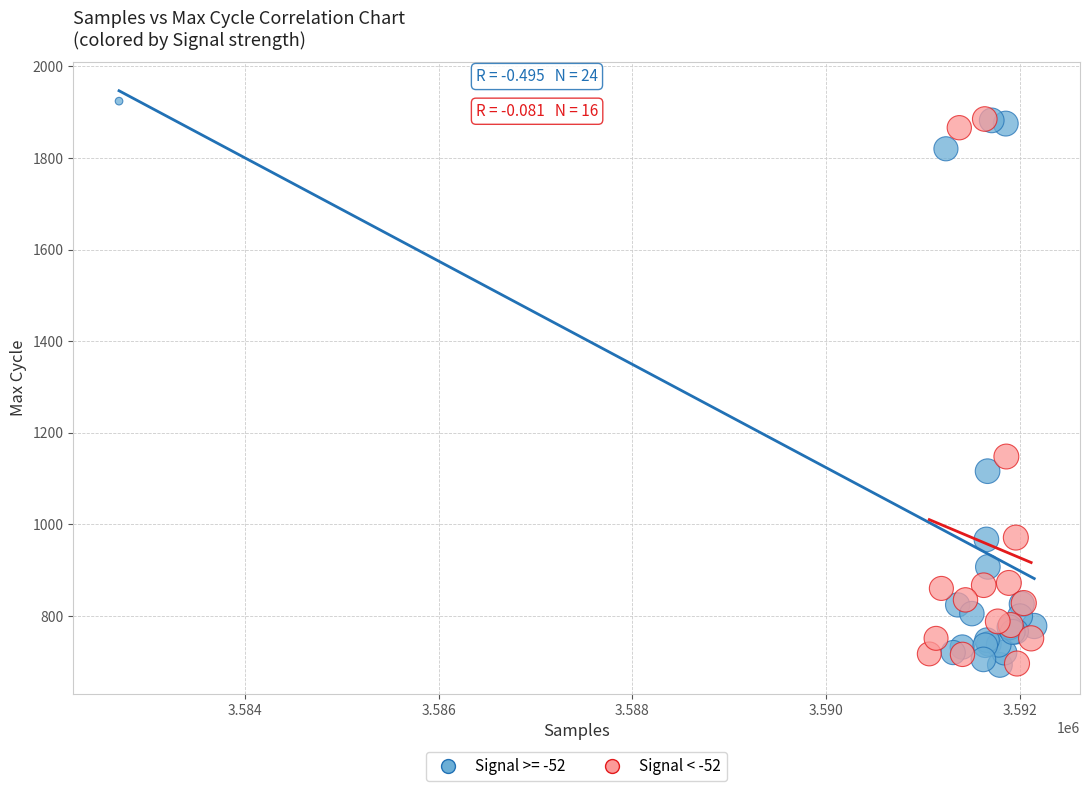

What are all the series names shown in the legend?

Signal >= -52, Signal < -52